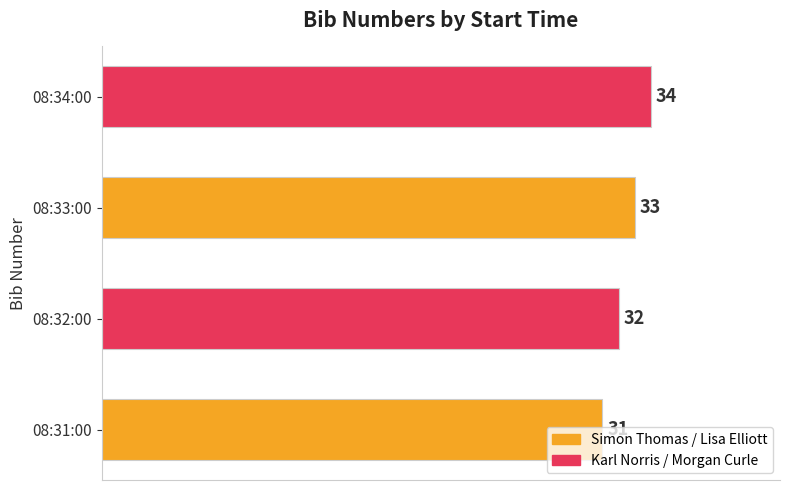

What is the maximum value shown in the chart?

34